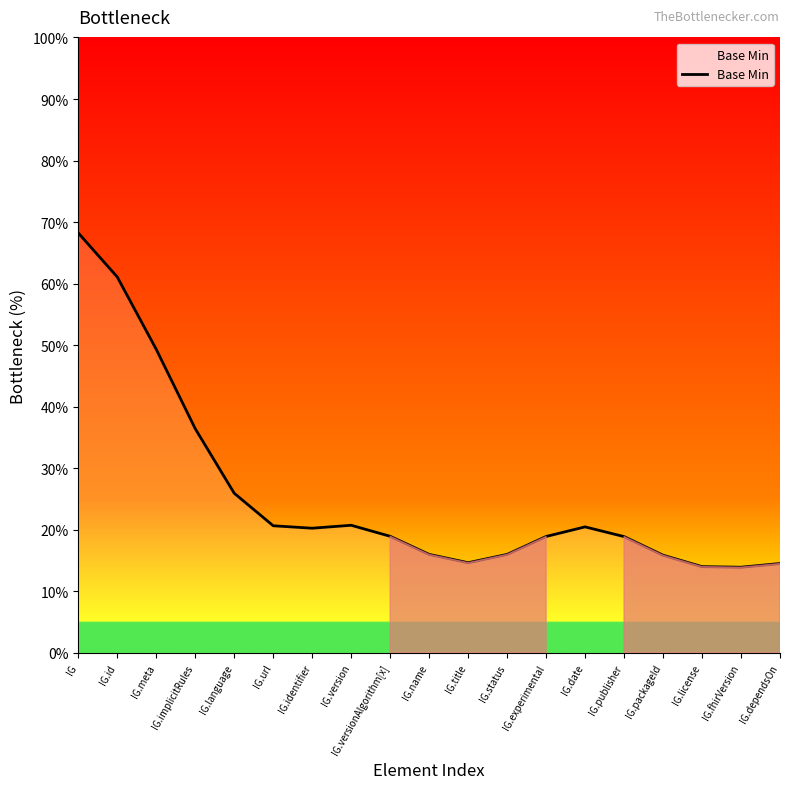

What position from the left is IG.versionAlgorithm[x]?

9